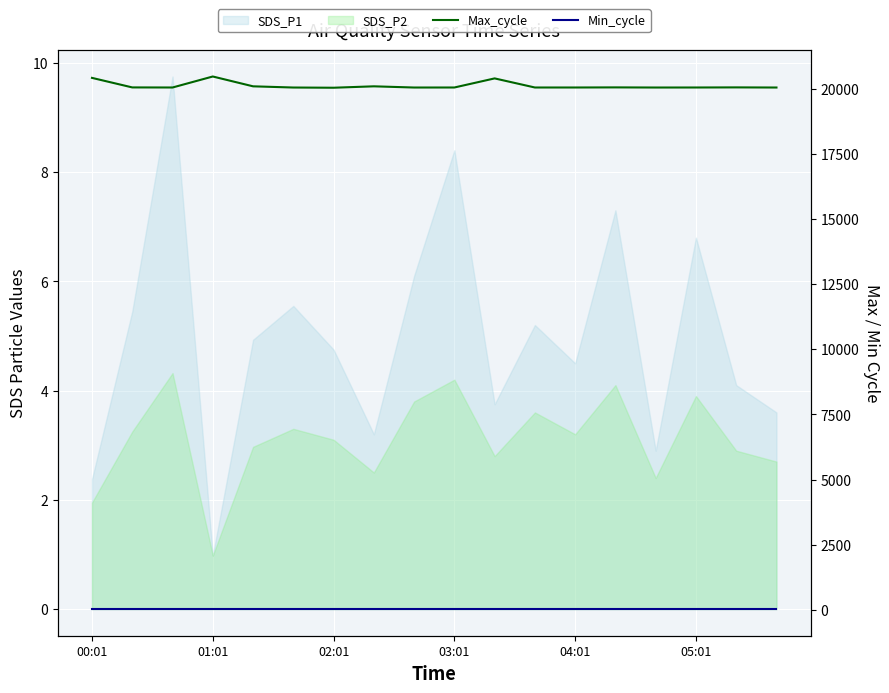

In Max_cycle, how many points are lower than both neighbors (excluding endpoints)?

4